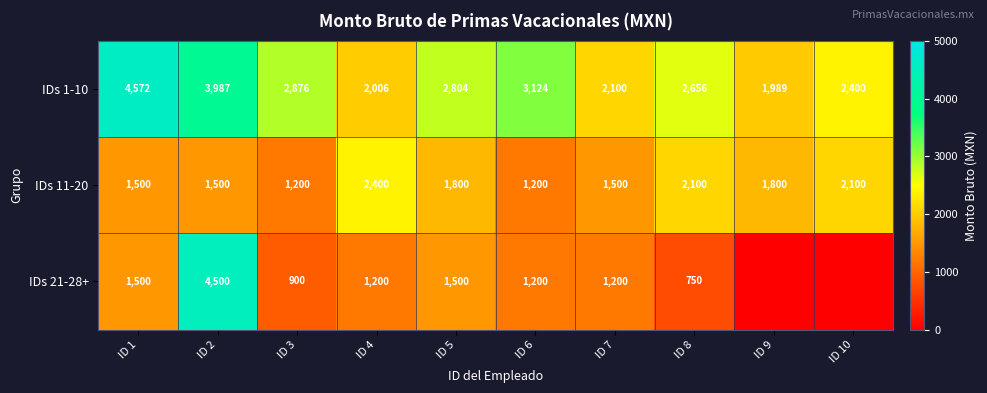

Where does the IDs 11-20 series first go above 1800?

ID 4